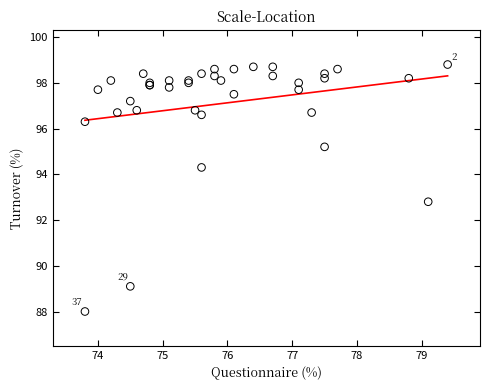

What Y value in the scatter plot is closest to 93?

92.8